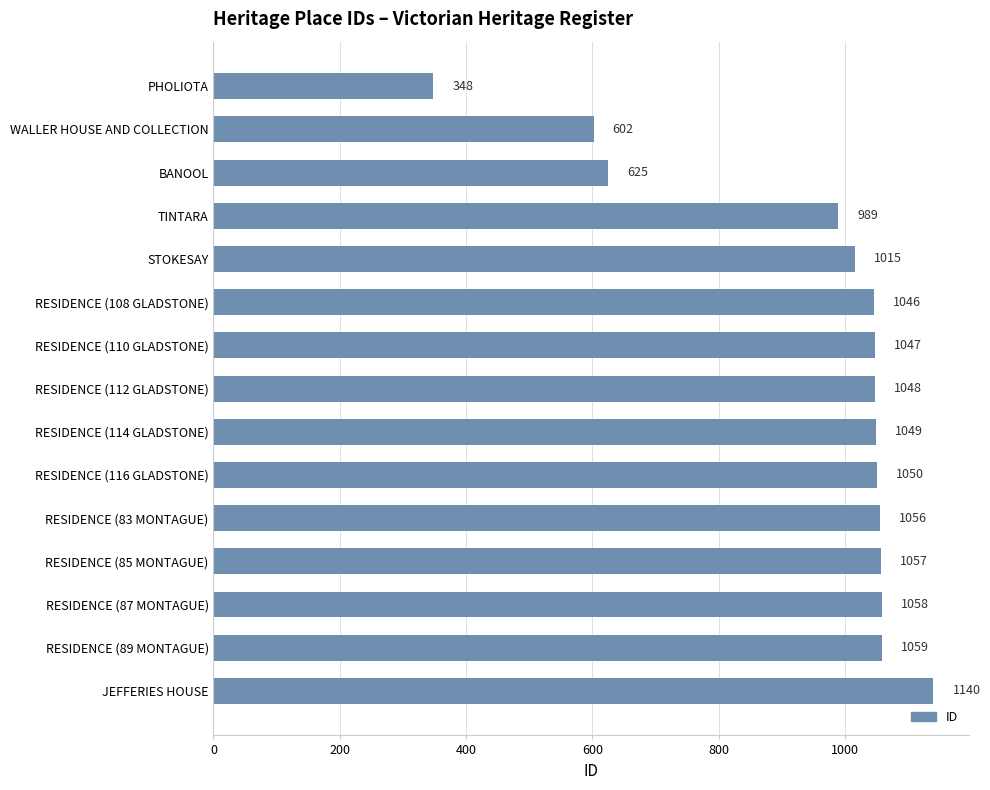

What is the label of the 4th bar from the top?

TINTARA